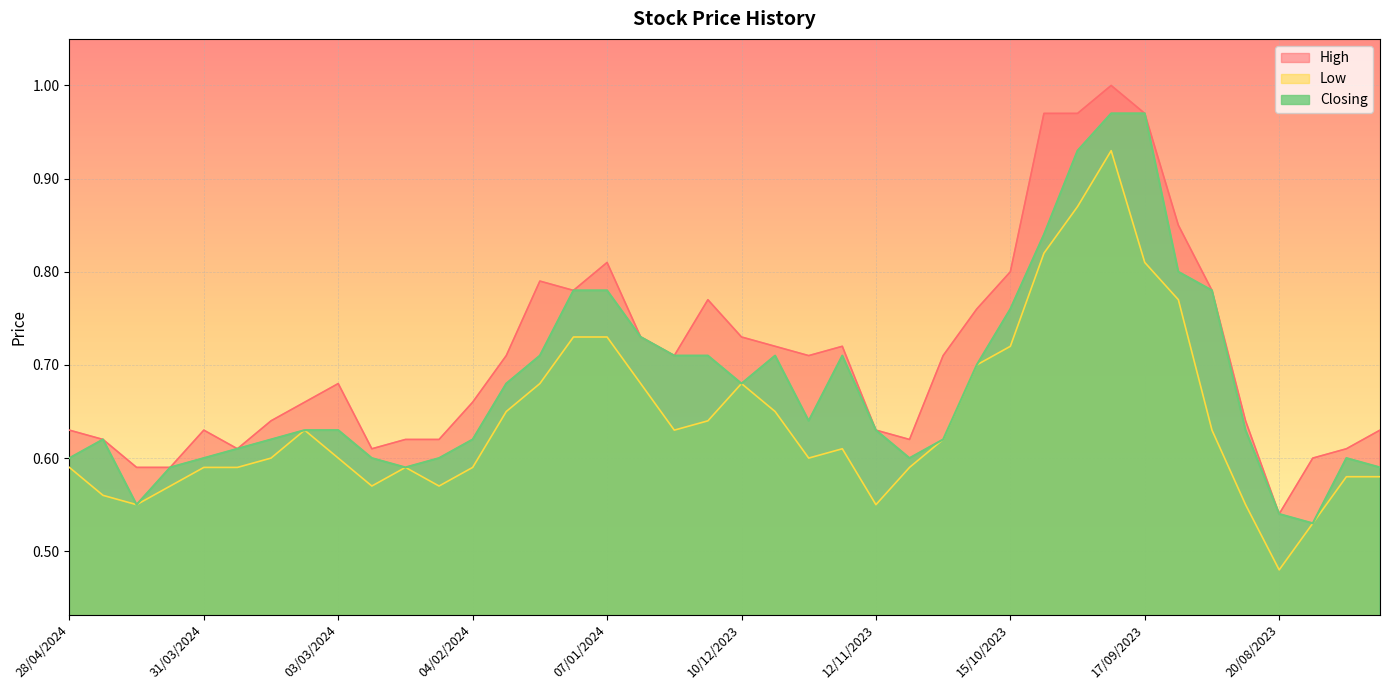

True or false: High and Low cross at least once.

False